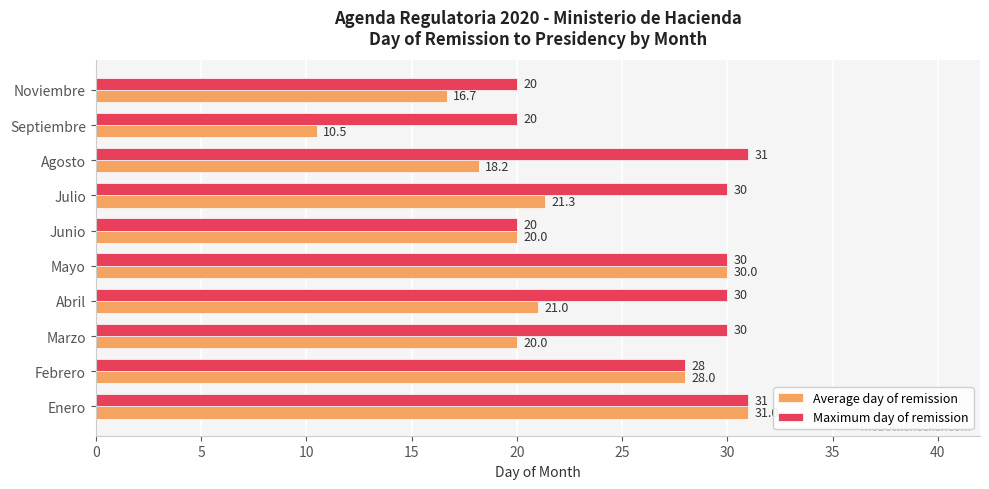

What is the difference between the second highest and second lowest values in the Average day of remission series?

13.3